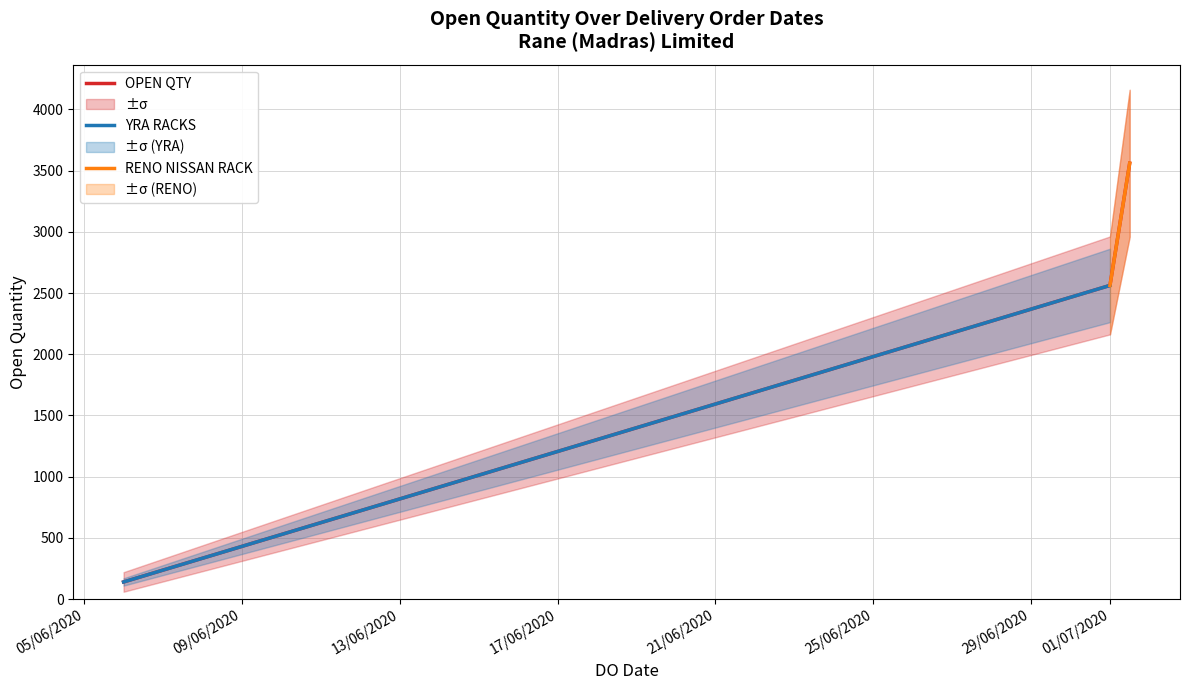

Count the values in the range 140 to 3560.

3